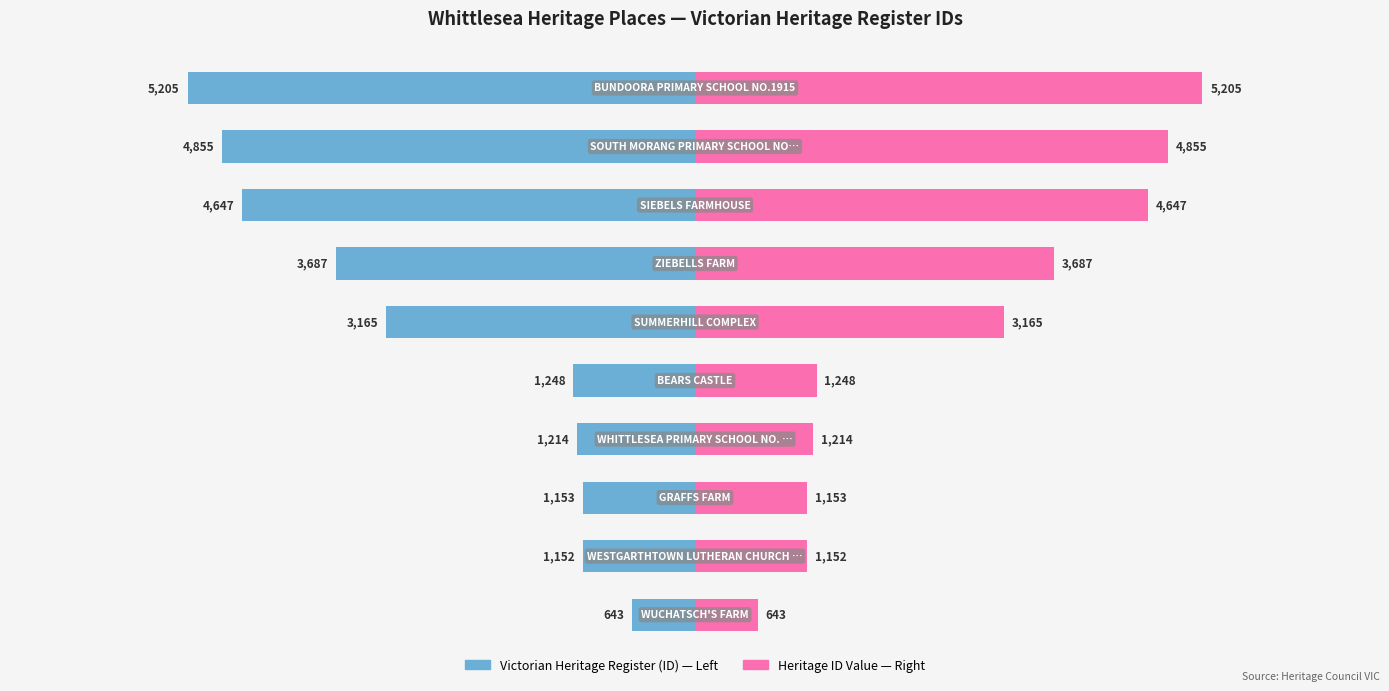

How many values in the Victorian Heritage Register (ID) series are below -1248?

5